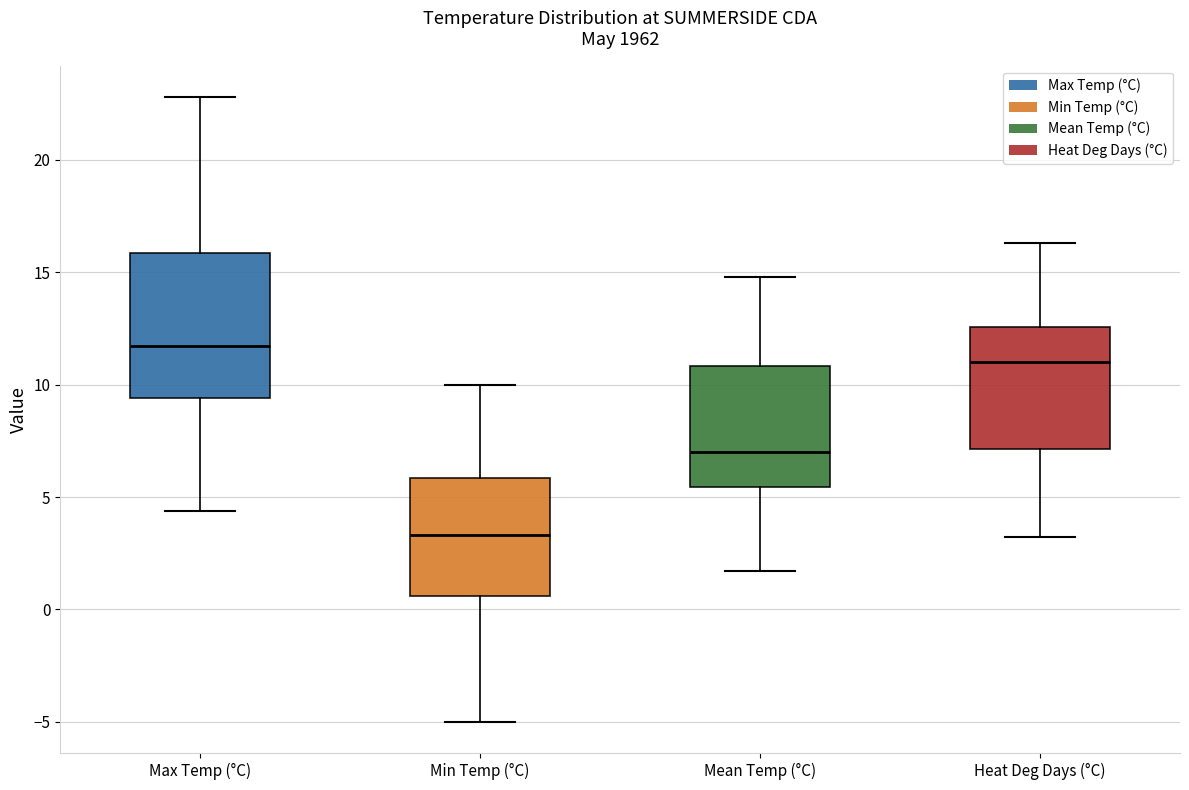

Reading left to right, transcribe this box plot: for each box, give where its median line is, the range the box spans, and where its two whiskers end, as read against the y-axis. The values are not printed on the chart, so give them approximately, as read against the axis.

Max Temp (°C): median 11.5, box 9.5 to 16.0, whiskers 4.5 to 23.0
Min Temp (°C): median 3.5, box 0.5 to 6.0, whiskers -5.0 to 10.0
Mean Temp (°C): median 7.0, box 5.5 to 11.0, whiskers 1.5 to 15.0
Heat Deg Days (°C): median 11.0, box 7.0 to 12.5, whiskers 3.0 to 16.5